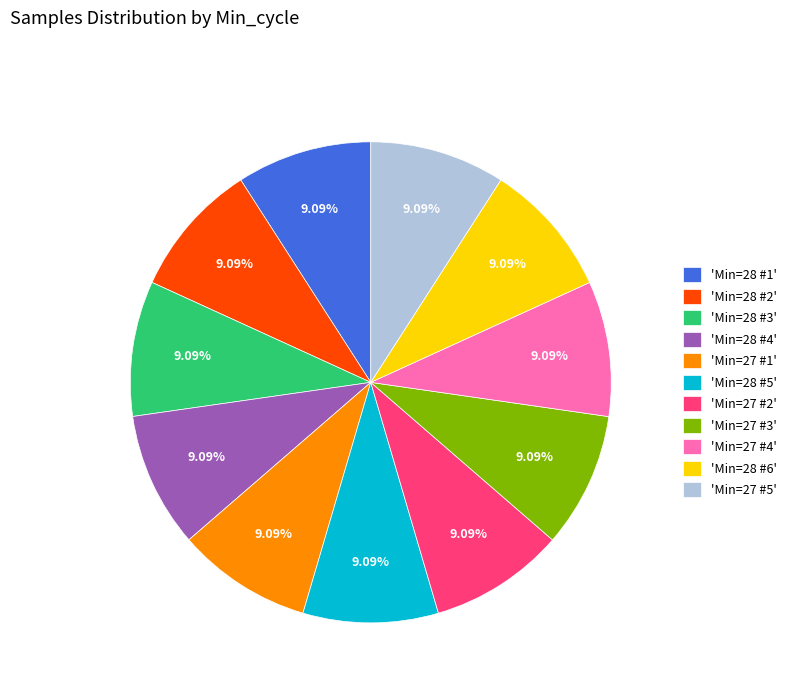

Is there any slice that represents more than half of the pie?

No